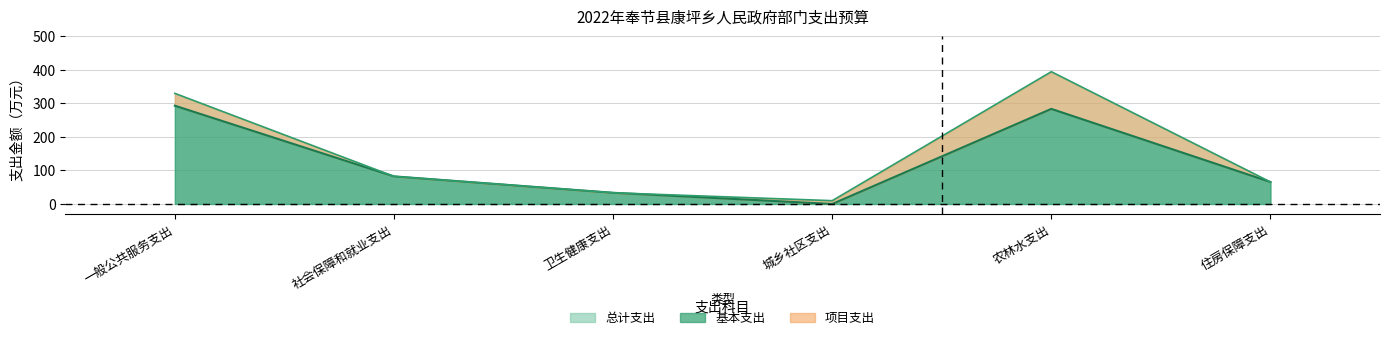

What is the difference between the maximum and minimum values?

384.9